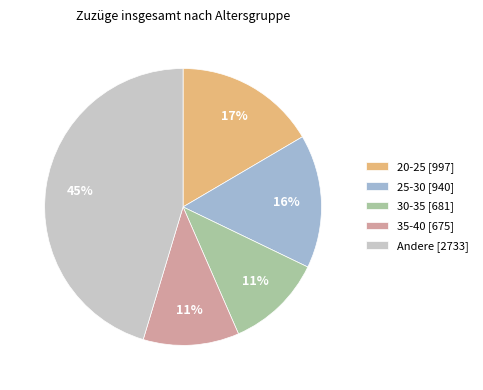

What is the largest slice in the pie chart?

Andere [2733]